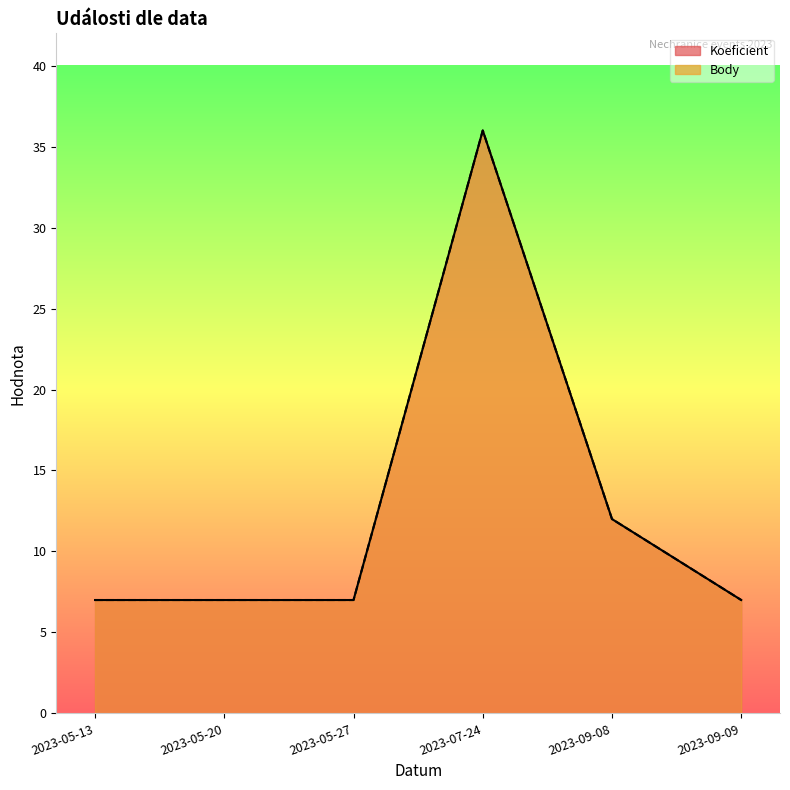

What position from the left is 2023-05-27?

3